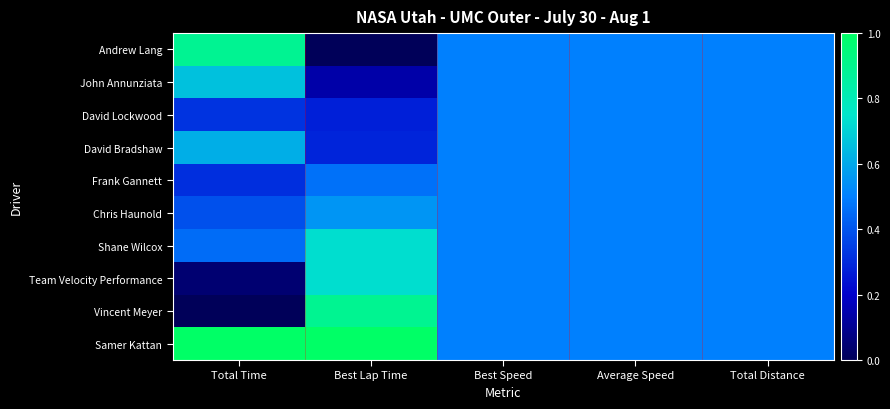

How many data points does each series have?

5